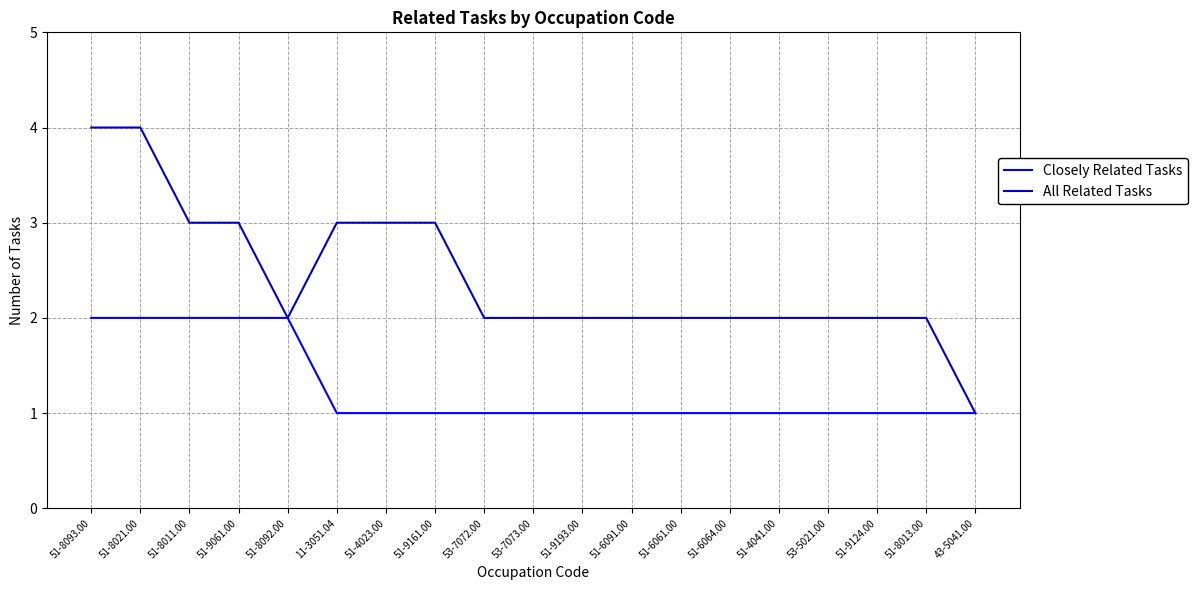

Count the number of categories in the chart.

19